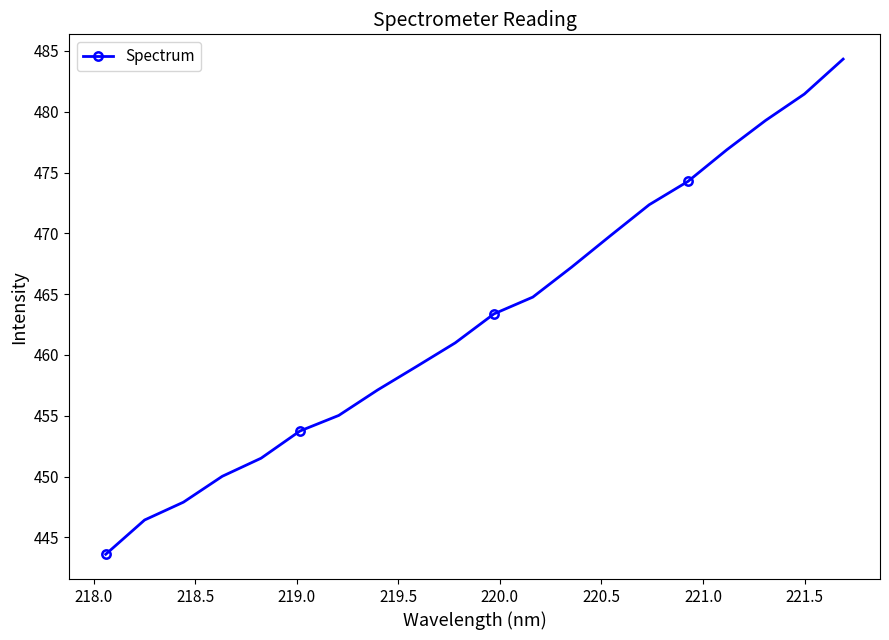

What is the difference between the maximum and minimum values?

40.7